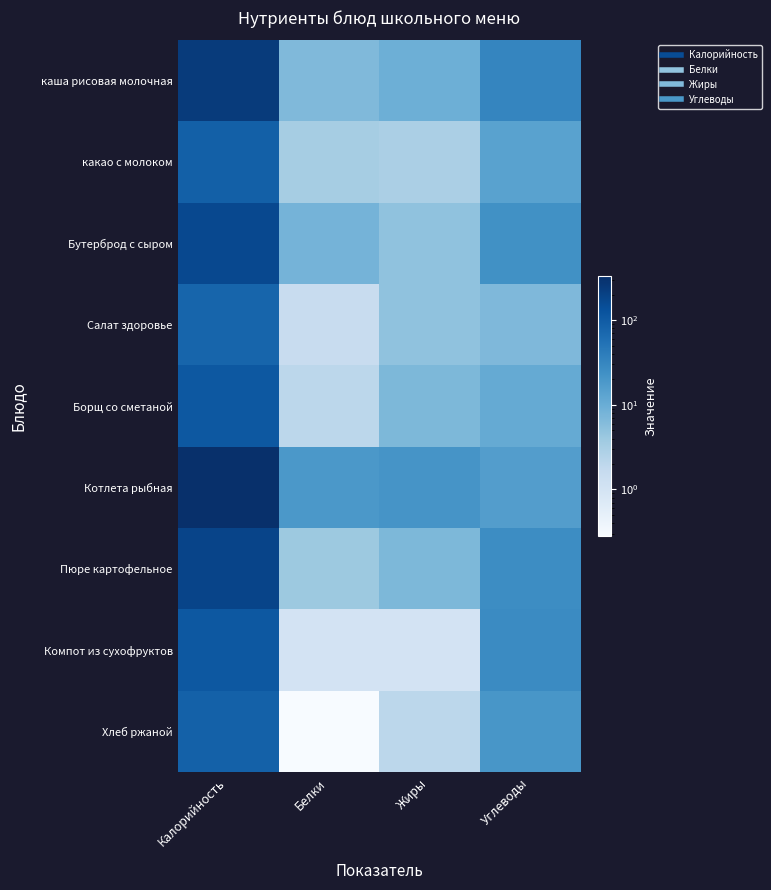

Reading left to right, extract all data points from this chart.

каша рисовая молочная: Калорийность=237.0	Белки=6.6	Жиры=9.2	Углеводы=31.9
какао с молоком: Калорийность=88.0	Белки=3.3	Жиры=3.0	Углеводы=14.0
Бутерброд с сыром: Калорийность=168.0	Белки=8.0	Жиры=5.0	Углеводы=23.8
Салат здоровье: Калорийность=77.0	Белки=1.5	Жиры=5.0	Углеводы=6.8
Борщ со сметаной: Калорийность=110.0	Белки=2.0	Жиры=7.0	Углеводы=11.0
Котлета рыбная: Калорийность=329.0	Белки=18.8	Жиры=21.0	Углеводы=16.0
Пюре картофельное: Калорийность=187.0	Белки=4.0	Жиры=7.0	Углеводы=26.0
Компот из сухофруктов: Калорийность=110.0	Белки=1.0	Жиры=1.0	Углеводы=27.6
Хлеб ржаной: Калорийность=86.0	Белки=0.3	Жиры=2.0	Углеводы=20.0